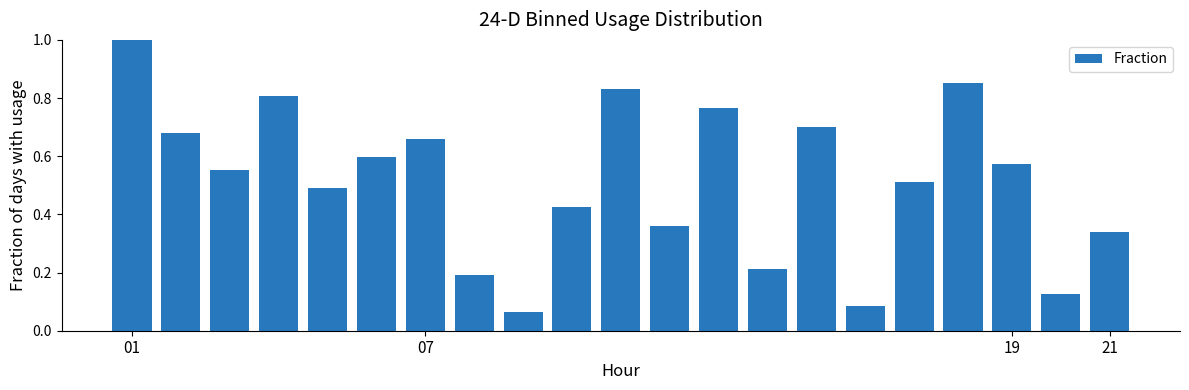

What is the sum of all values?

10.8